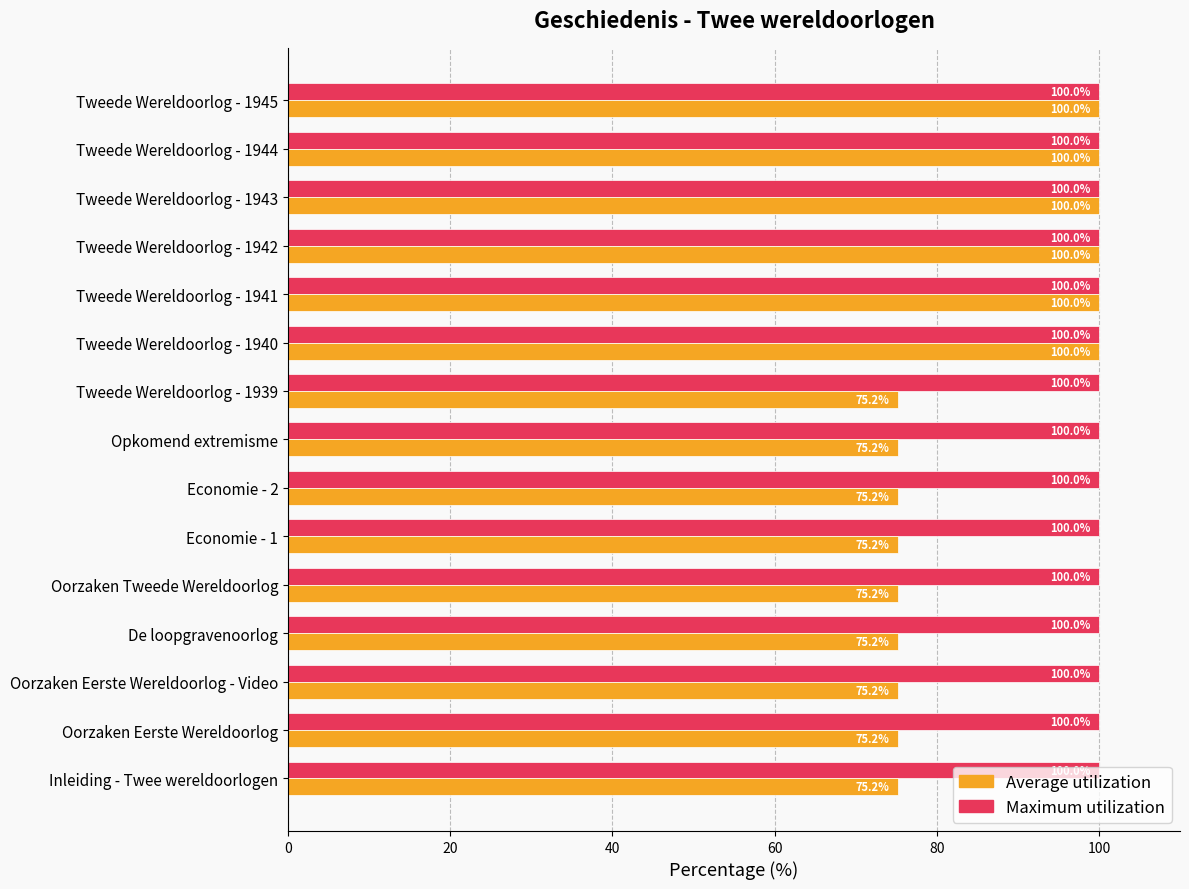

Count the number of categories in the chart.

15